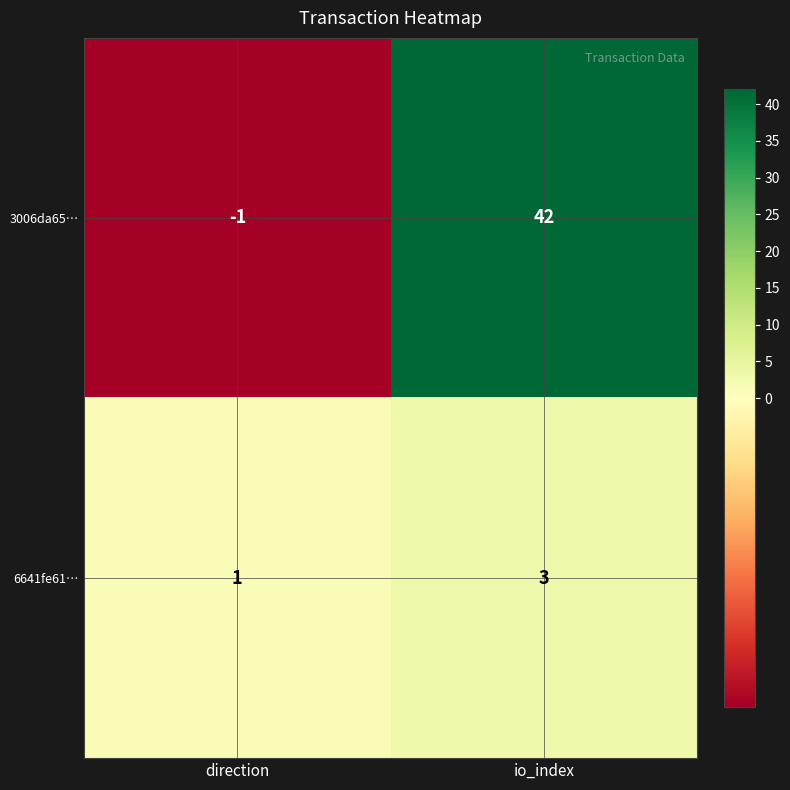

What is the greatest value displayed?

42